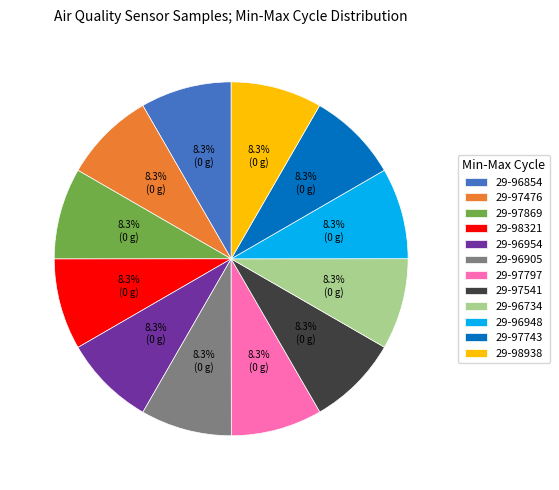

The 29-97743 slice represents 14% of the pie. True or false?

False